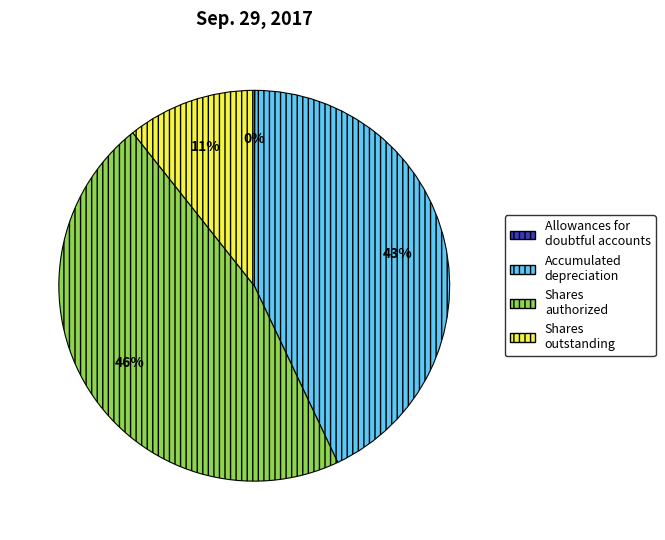

Is the sum of Shares authorized and Shares outstanding greater than half?

Yes